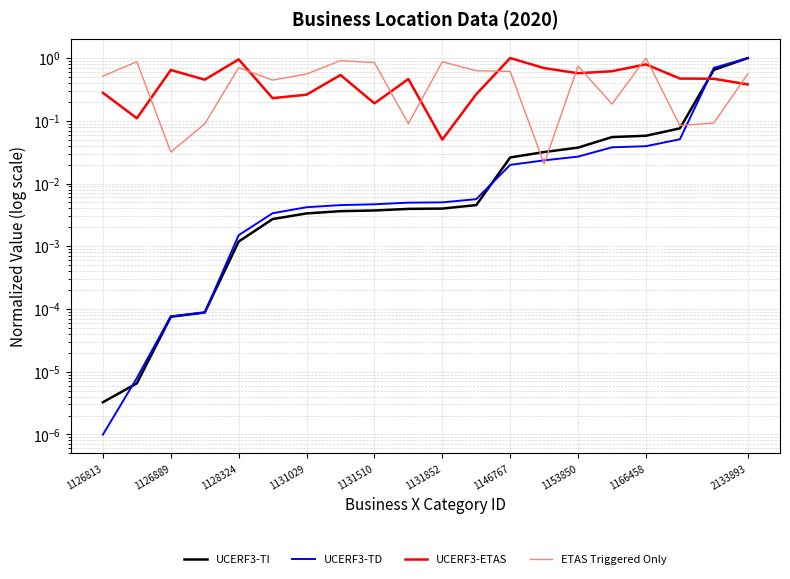

What is the value of the ETAS Triggered Only point at the 9th from the left?

0.8